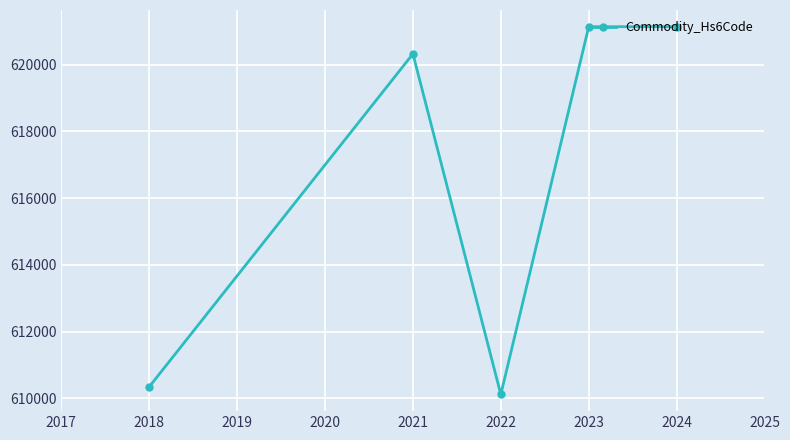

At which label is the value closest to 615626?

2021